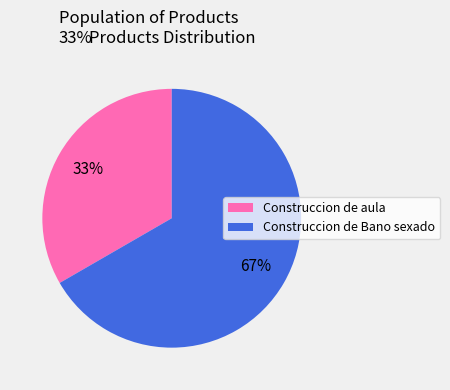

To the nearest percent, what is the average slice percentage?

50%